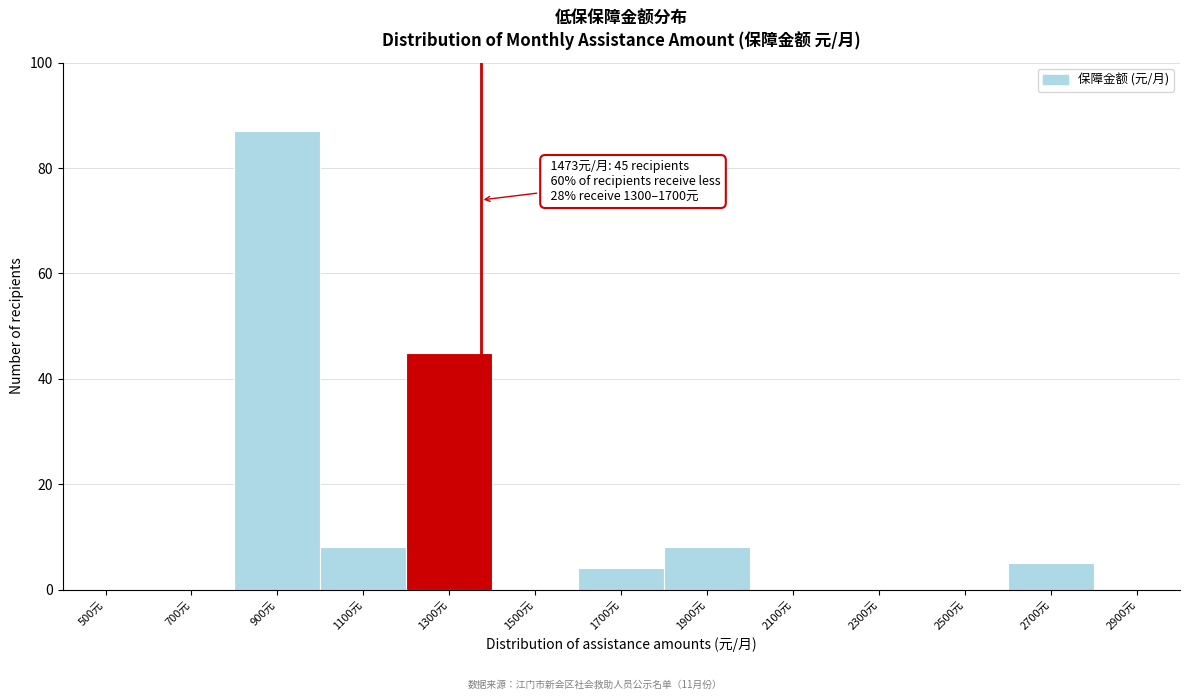

Reading right to left, extract all data points from this chart.

2900元=0	2700元=5	2500元=0	2300元=0	2100元=0	1900元=8	1700元=4	1500元=0	1300元=45	1100元=8	900元=87	700元=0	500元=0